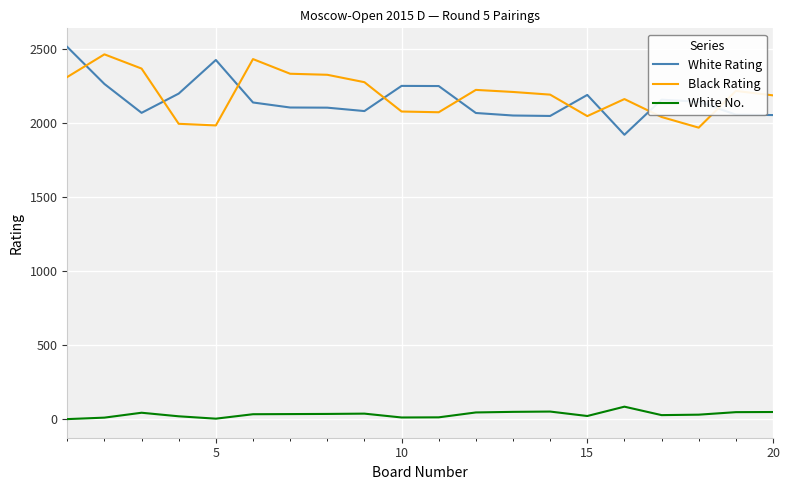

Which series has the largest total across all categories?

Black Rating